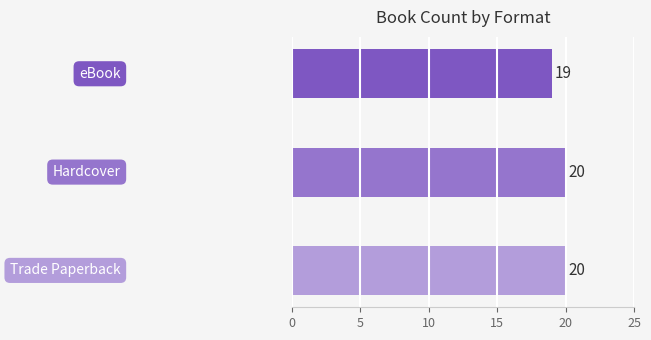

What is the smallest value displayed?

19